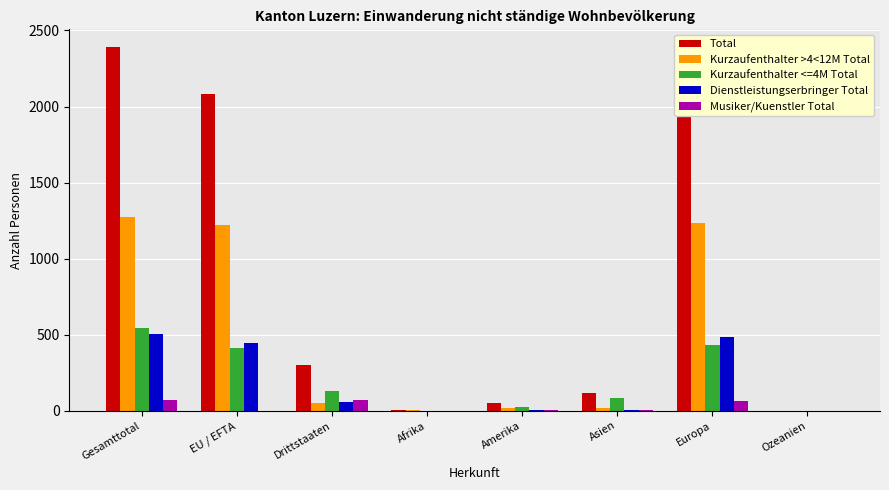

Between Amerika and Europa, which series saw the biggest shift?

Total